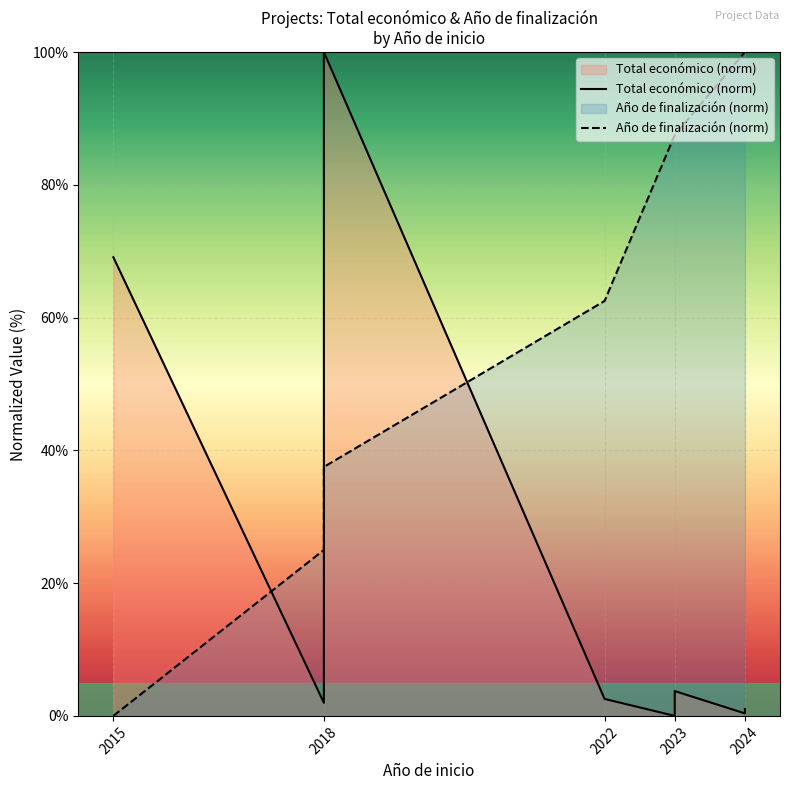

The value of Año de finalización (norm) at 2023 is 138.5. True or false?

False